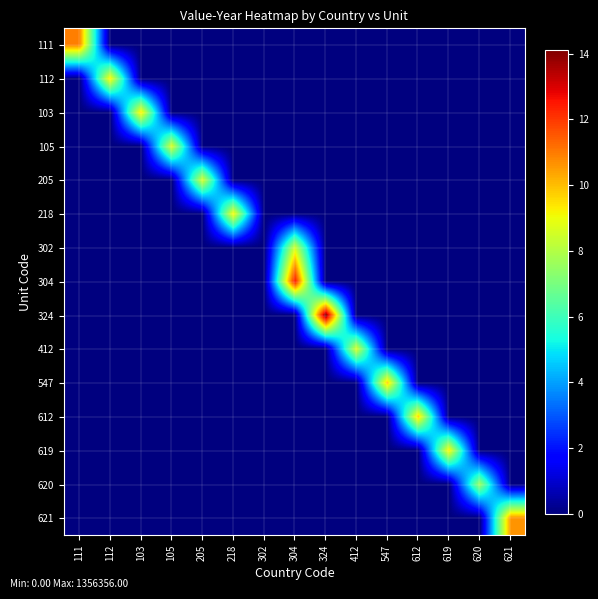

How many distinct data groups are displayed?

15